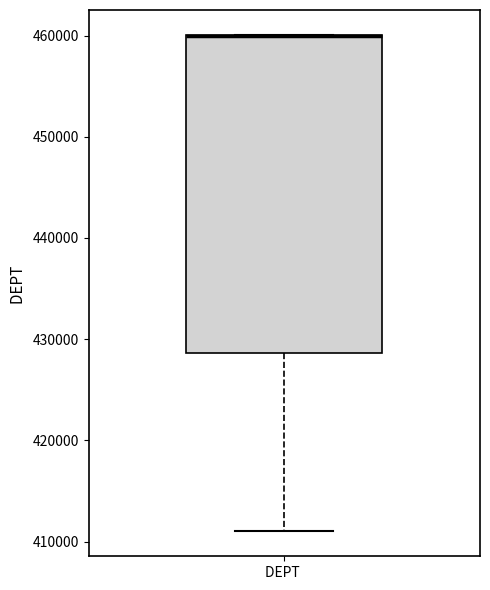

Read this box plot against the y-axis: the position of the median line, the range covered by the box, and the ends of both whiskers. The values are not printed on the chart, so give them approximately, as read against the axis.

median 460000 (drawn on the box's upper edge), box 429000 to 460000, whiskers 411000 to 460000